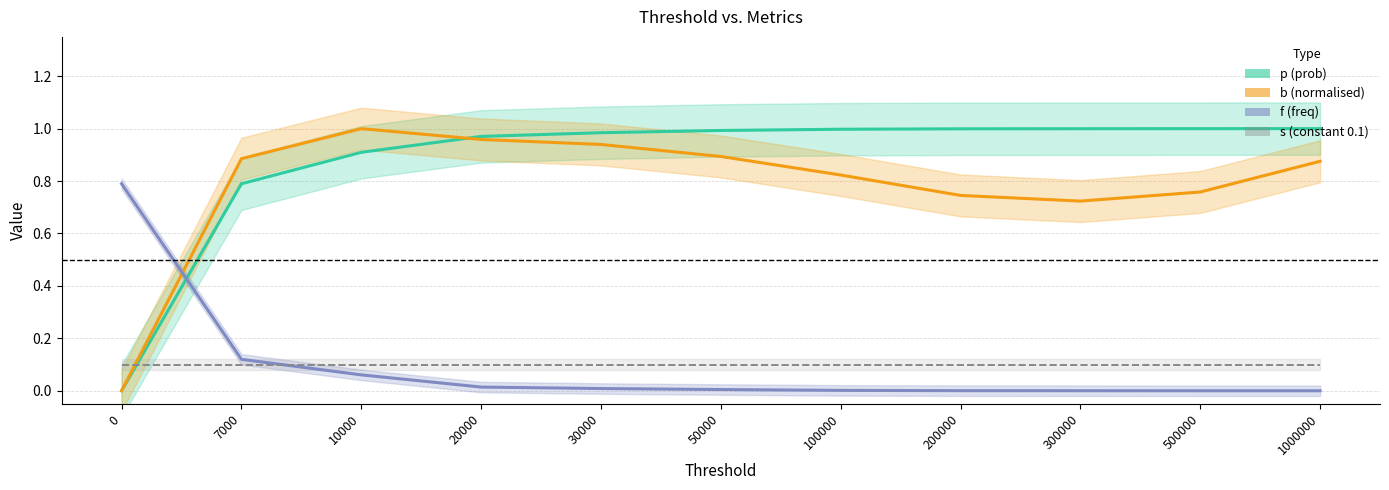

What is the sum of the p (prob) values at 500000 and 7000?

1.8